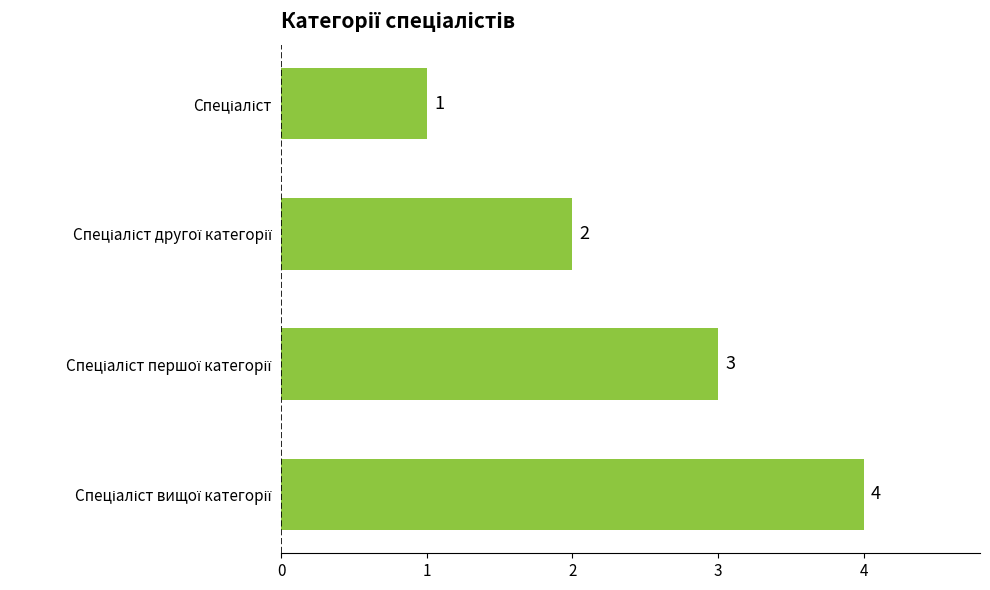

Count the values in the range 2 to 4.

3